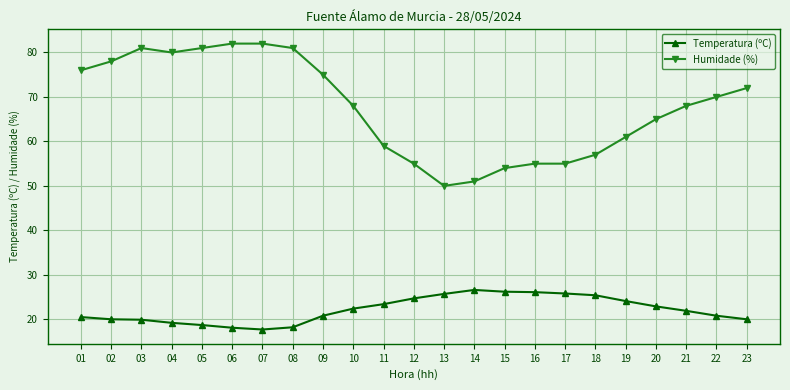

True or false: Humidade (%) has a value of 113.0 at 22.

False